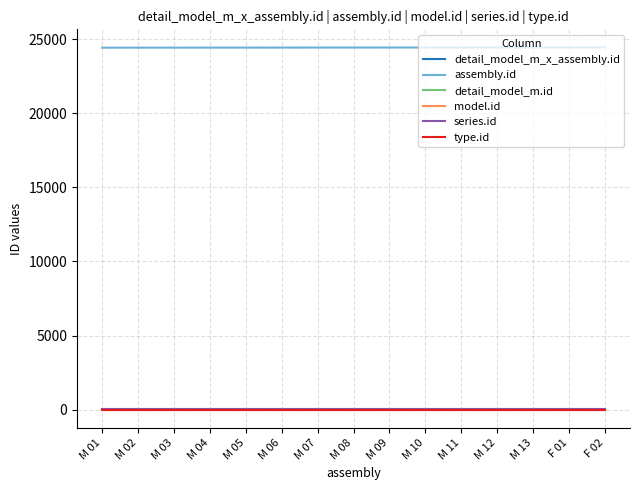

What position from the left is M 07?

7